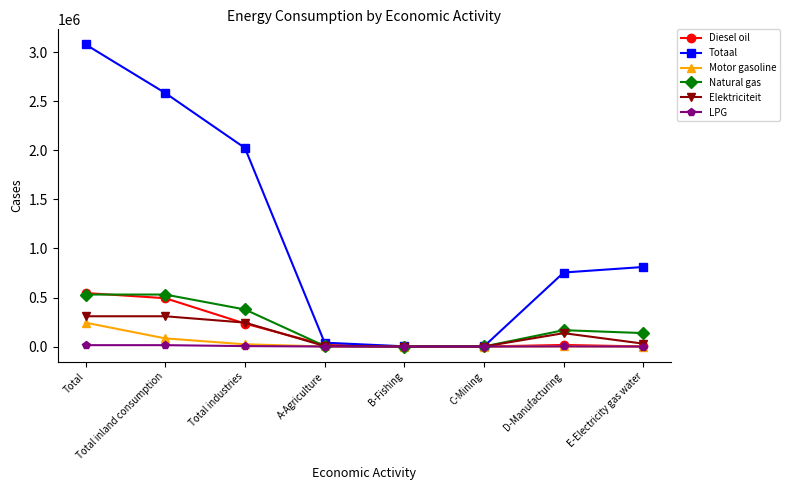

True or false: Totaal has more than 2 interior local peaks.

False